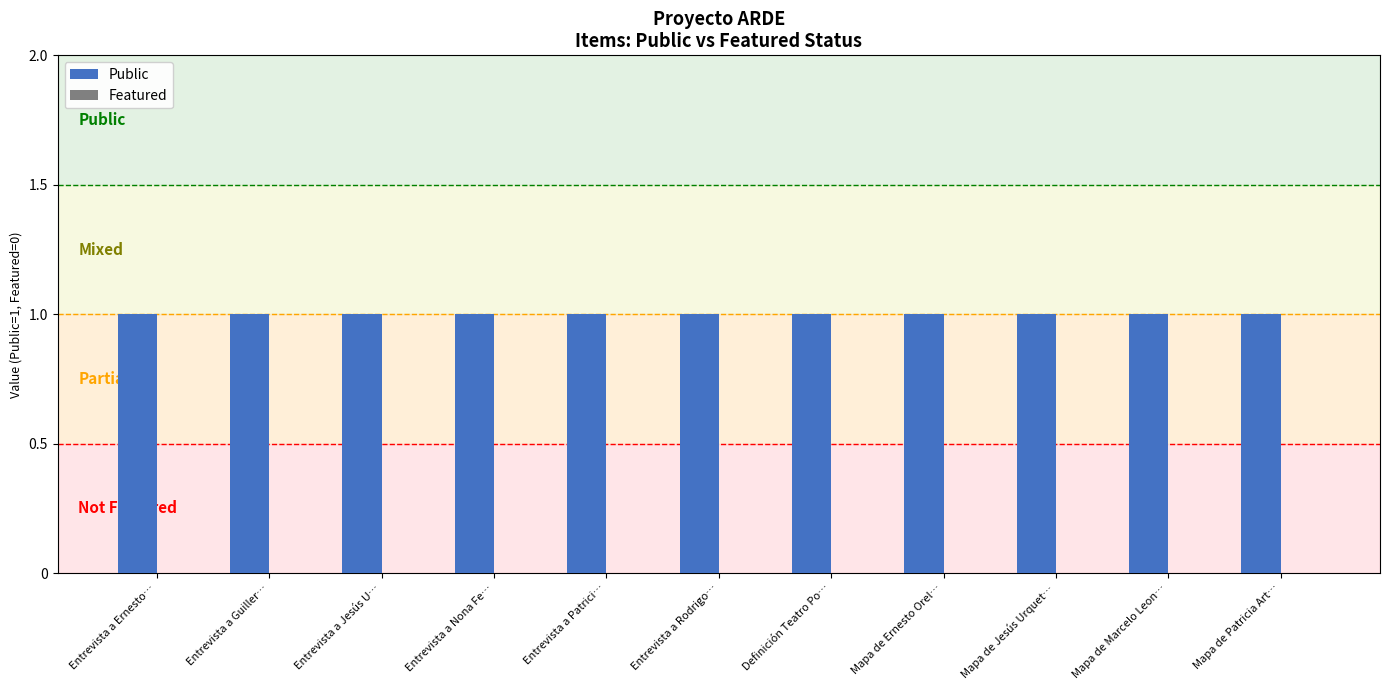

What is the label of the 10th bar from the right?

Entrevista a Guiller…